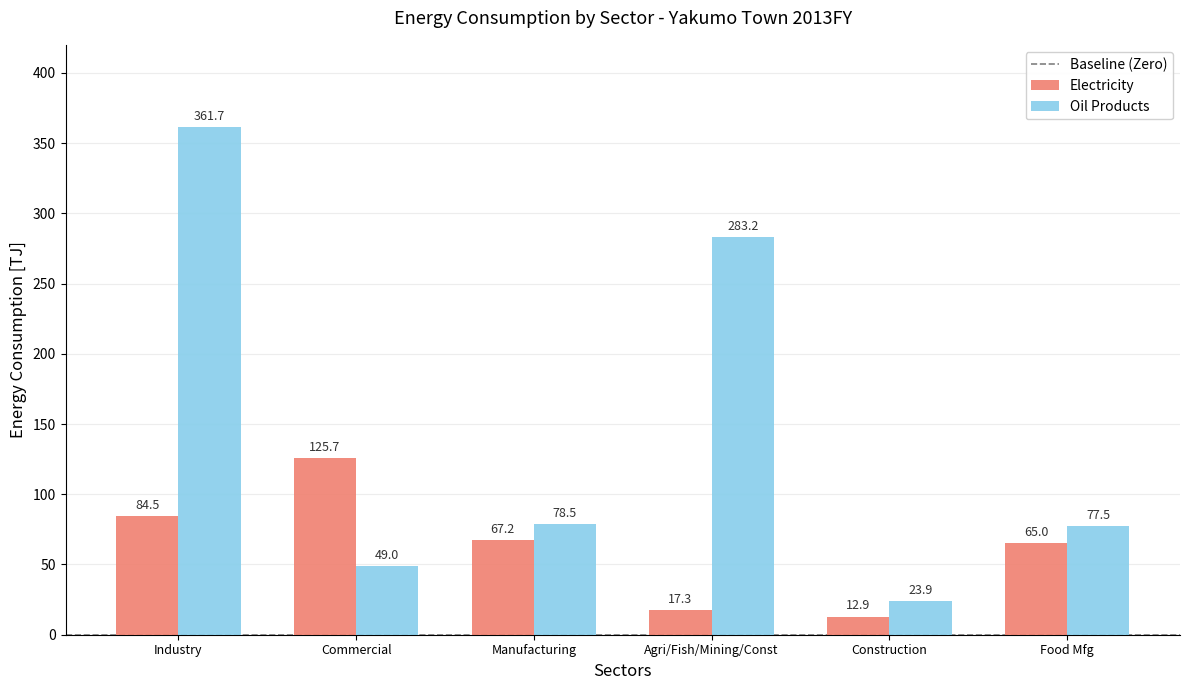

What is the label of the 6th bar from the right?

Industry